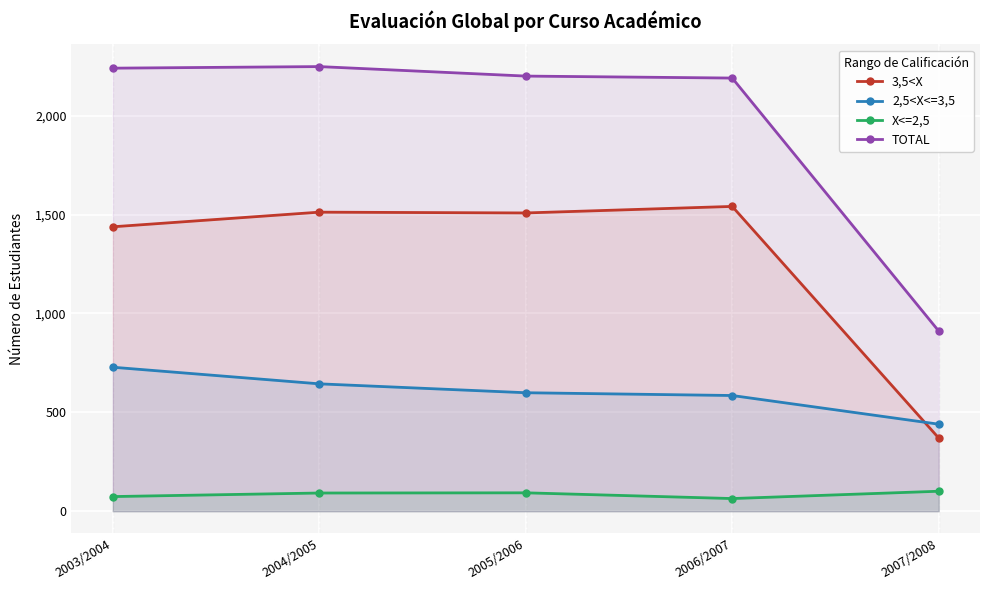

Rank the series at 2004/2005 from lowest to highest value.

X<=2,5, 2,5<X<=3,5, 3,5<X, TOTAL